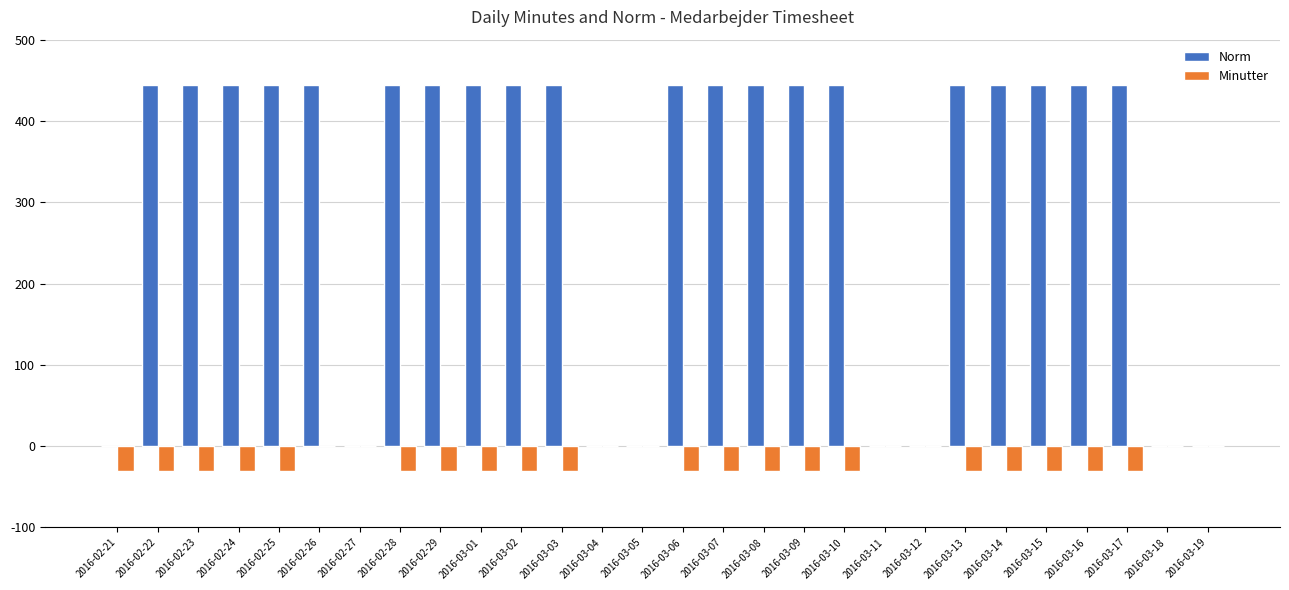

Count the number of categories in the chart.

28